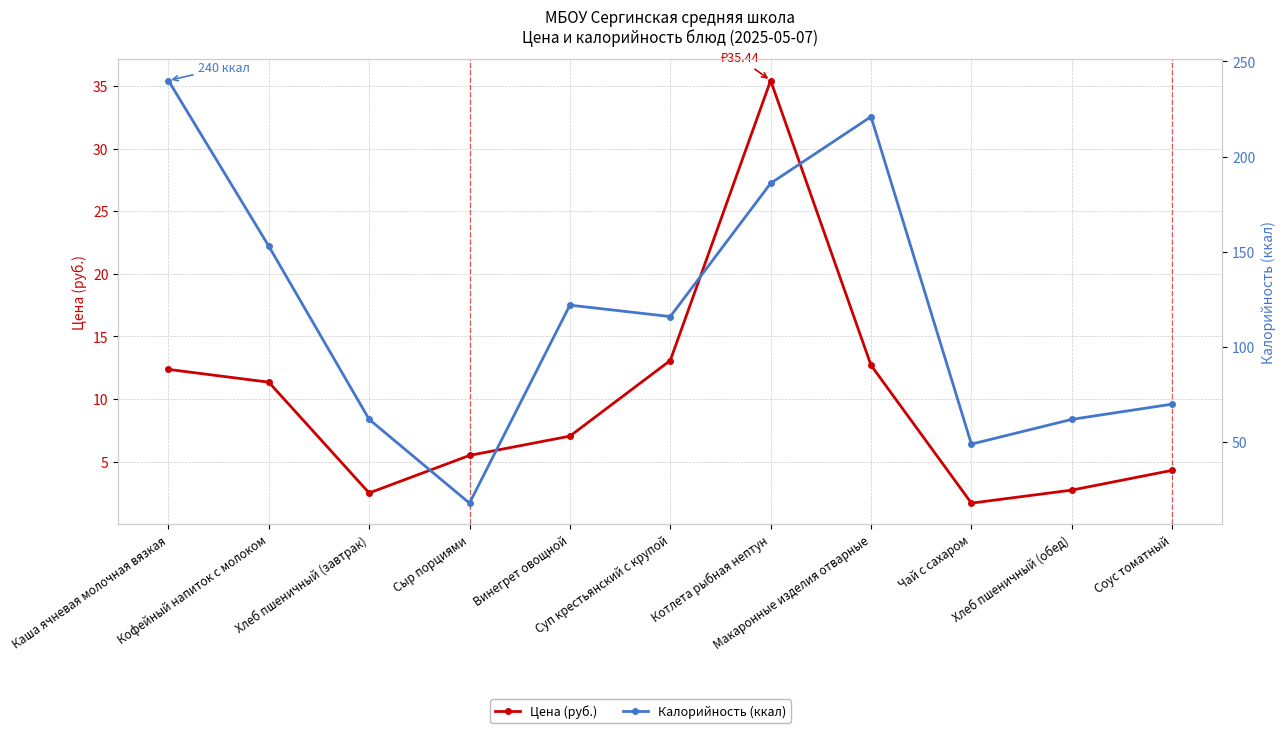

List the series in order of their overall mean, lowest first.

Цена (руб.), Калорийность (ккал)